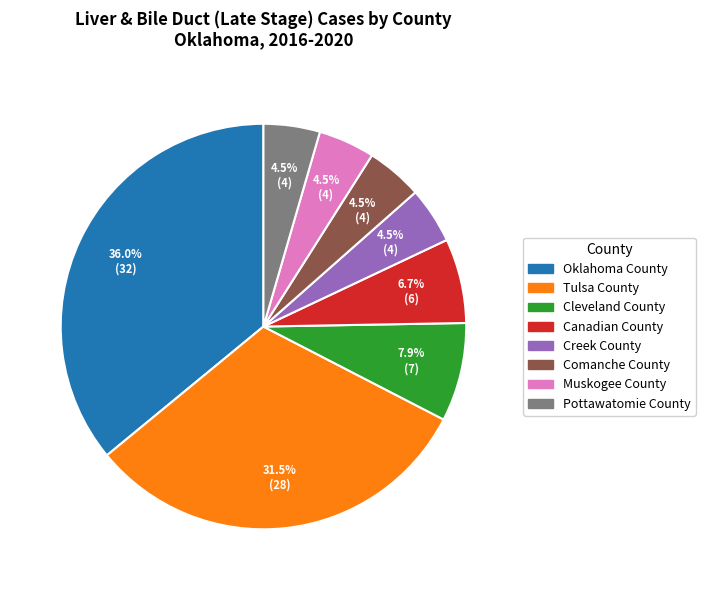

Combined, do Creek County and Cleveland County account for over 50%?

No